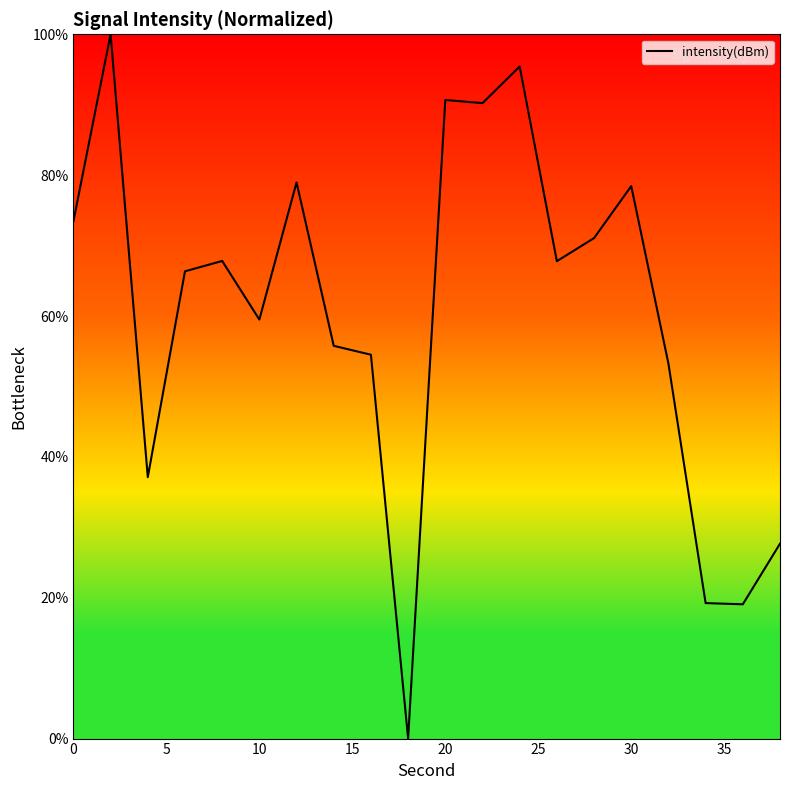

Does the chart display data point markers on the line(s)?

No